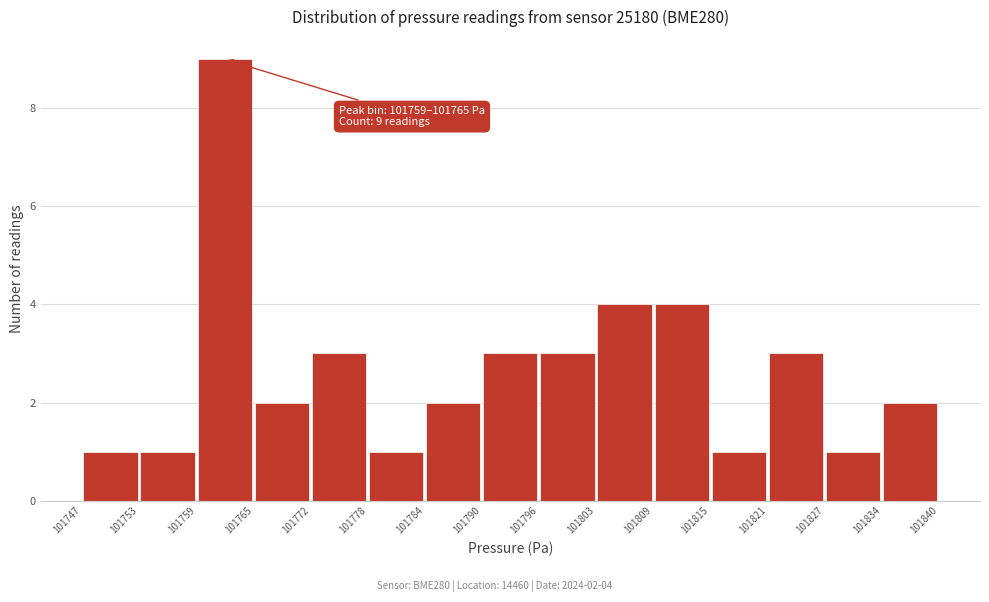

Which range on the x-axis has the tallest bar?

101759 to 101765